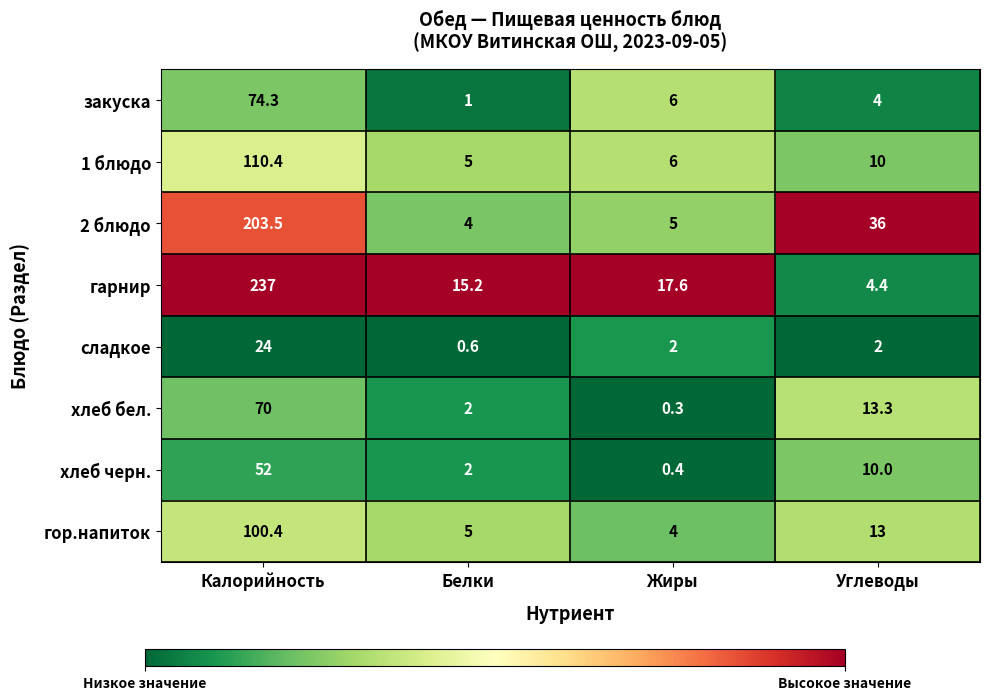

Rank the categories by хлеб черн. value from lowest to highest.

Жиры, Белки, Углеводы, Калорийность